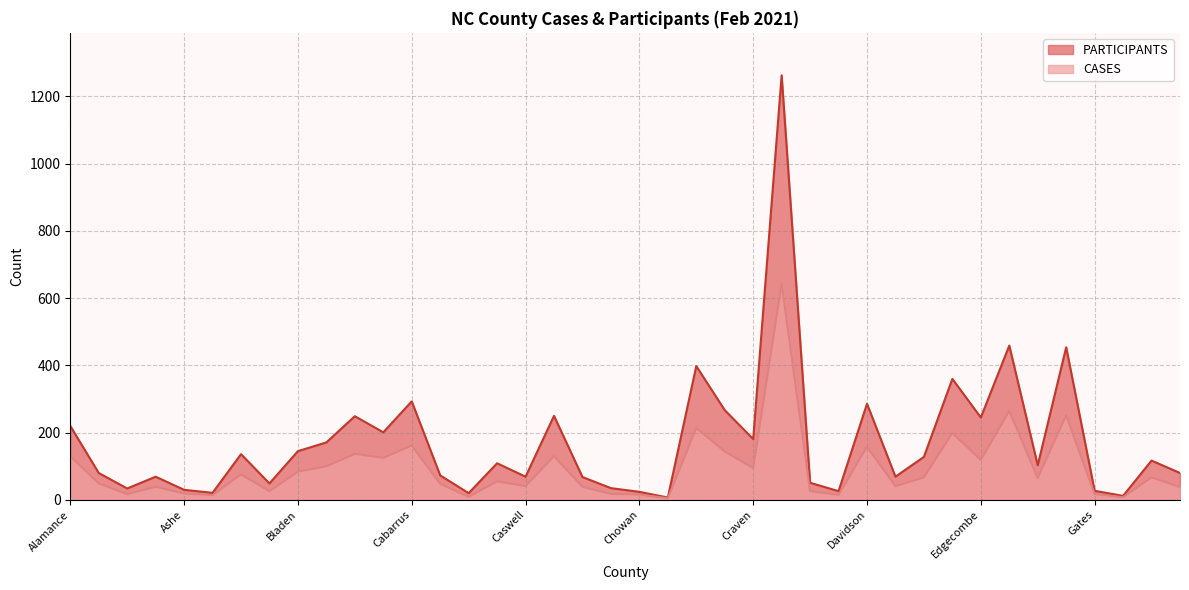

Which series has the largest range (max minus min)?

PARTICIPANTS